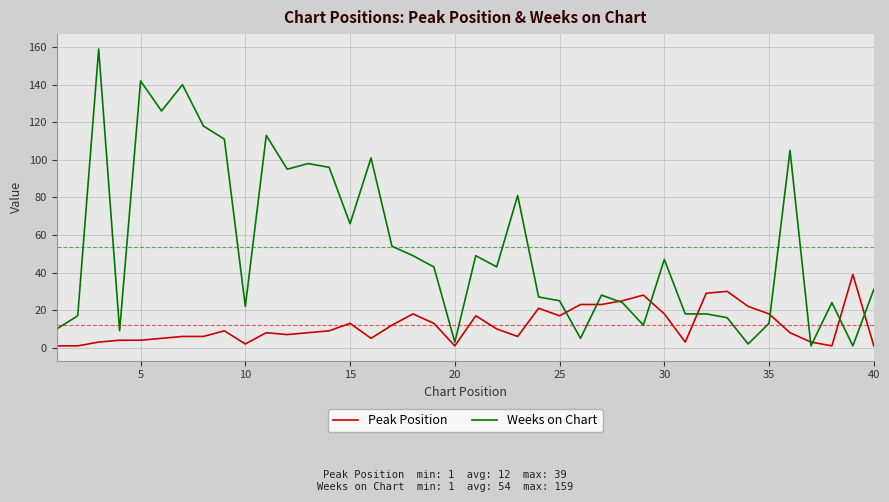

What is the sum of all Weeks on Chart values?

2142